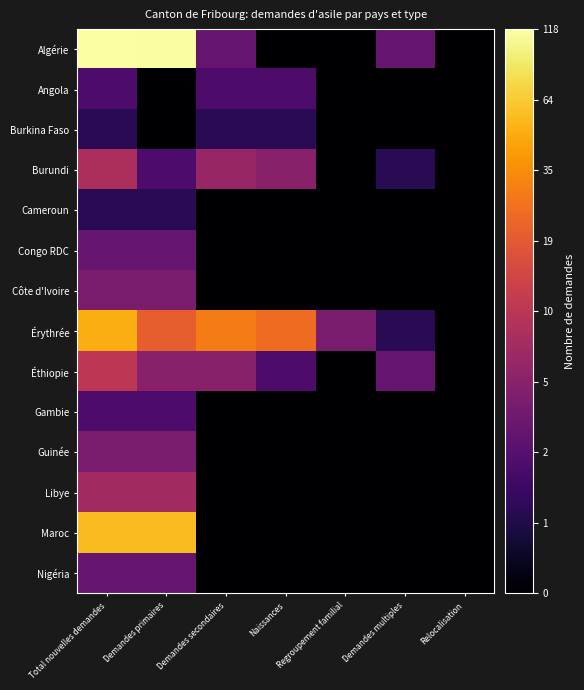

Rank the series at Demandes secondaires from highest to lowest value.

Érythrée, Burundi, Éthiopie, Algérie, Angola, Burkina Faso, Cameroun, Congo RDC, Côte d'Ivoire, Gambie, Guinée, Libye, Maroc, Nigéria